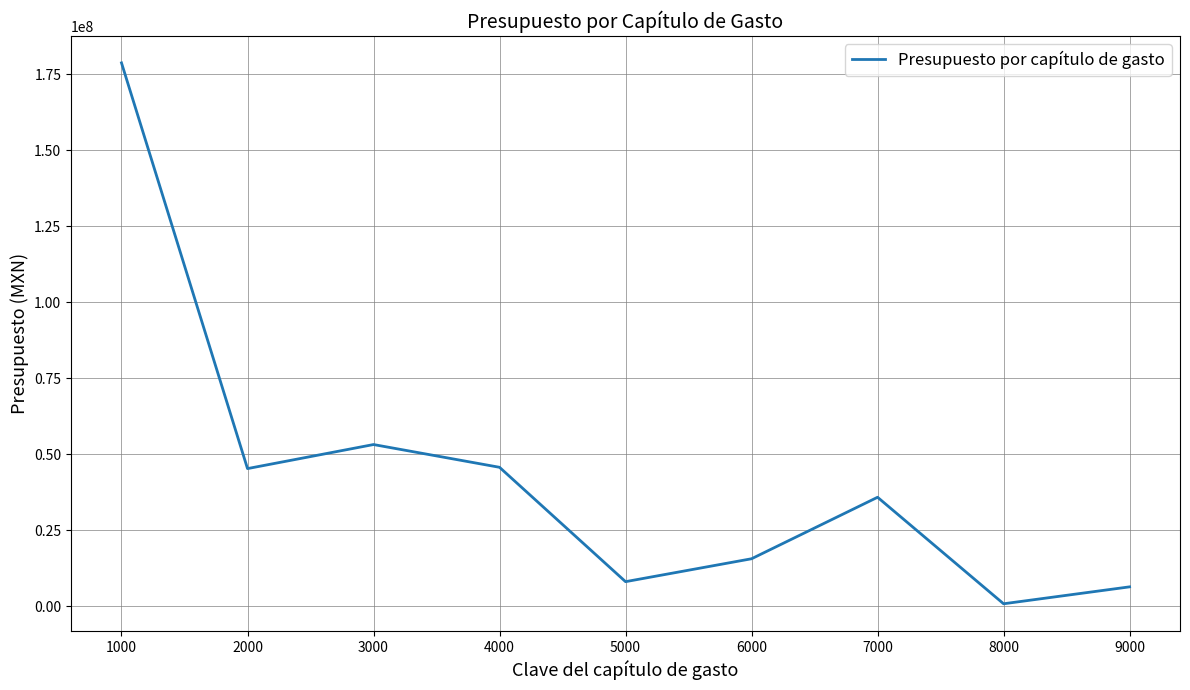

What is the ratio of the value at 2000 to the value at 6000?

2.9